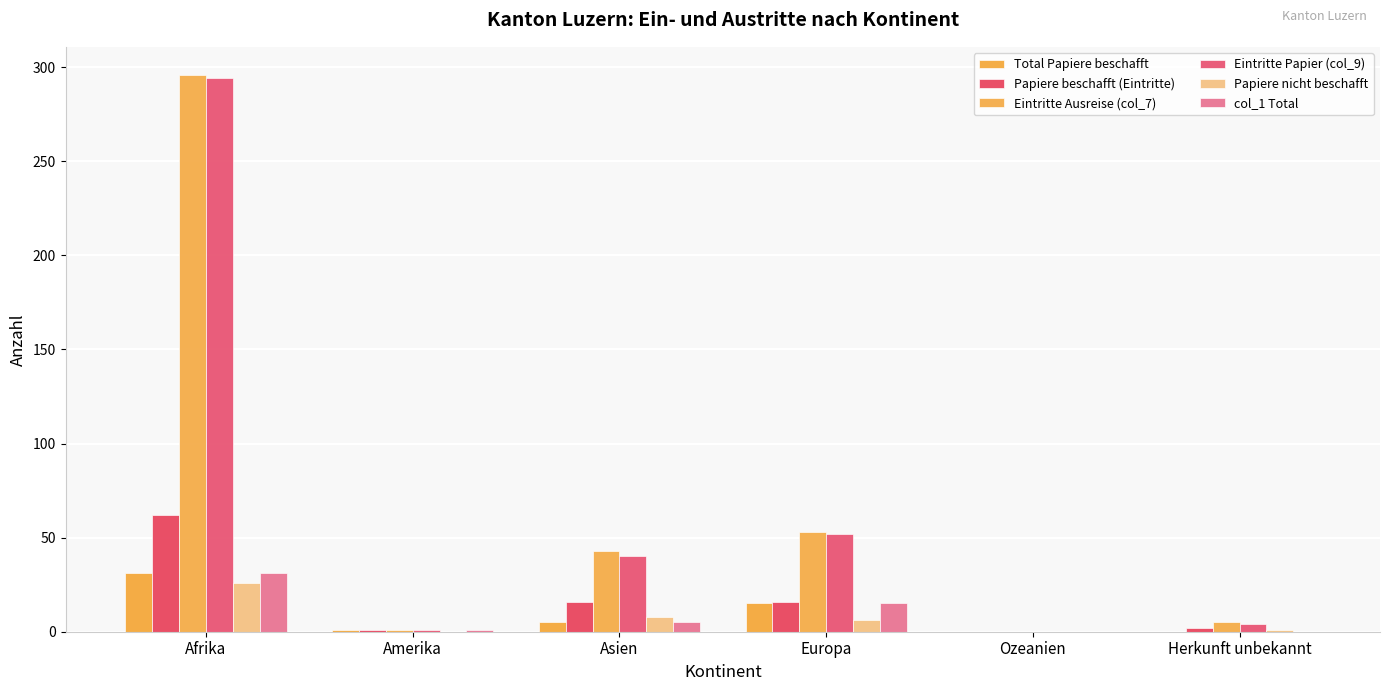

How many groups of bars are there?

6